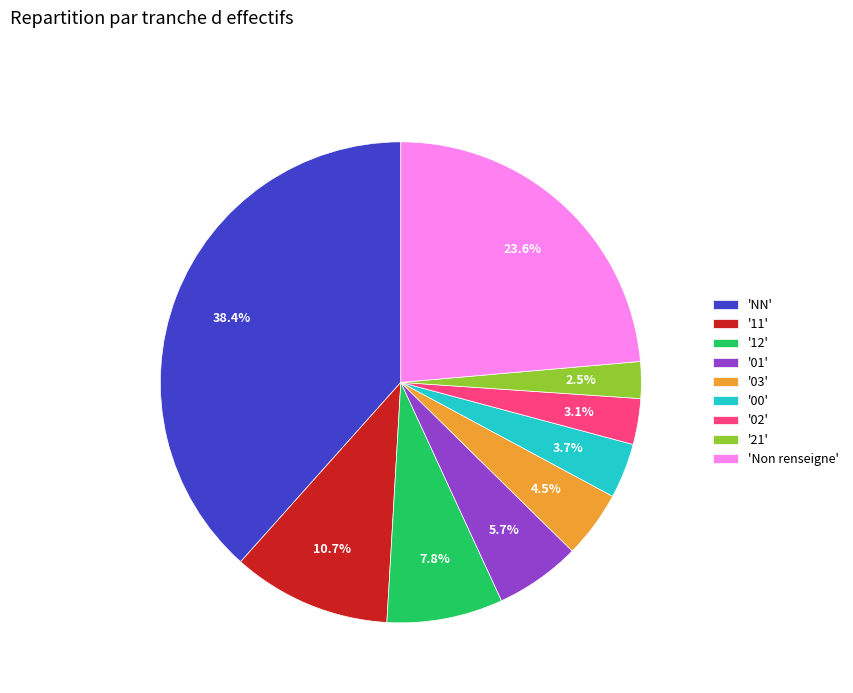

What is the smallest slice in the pie chart?

'21'